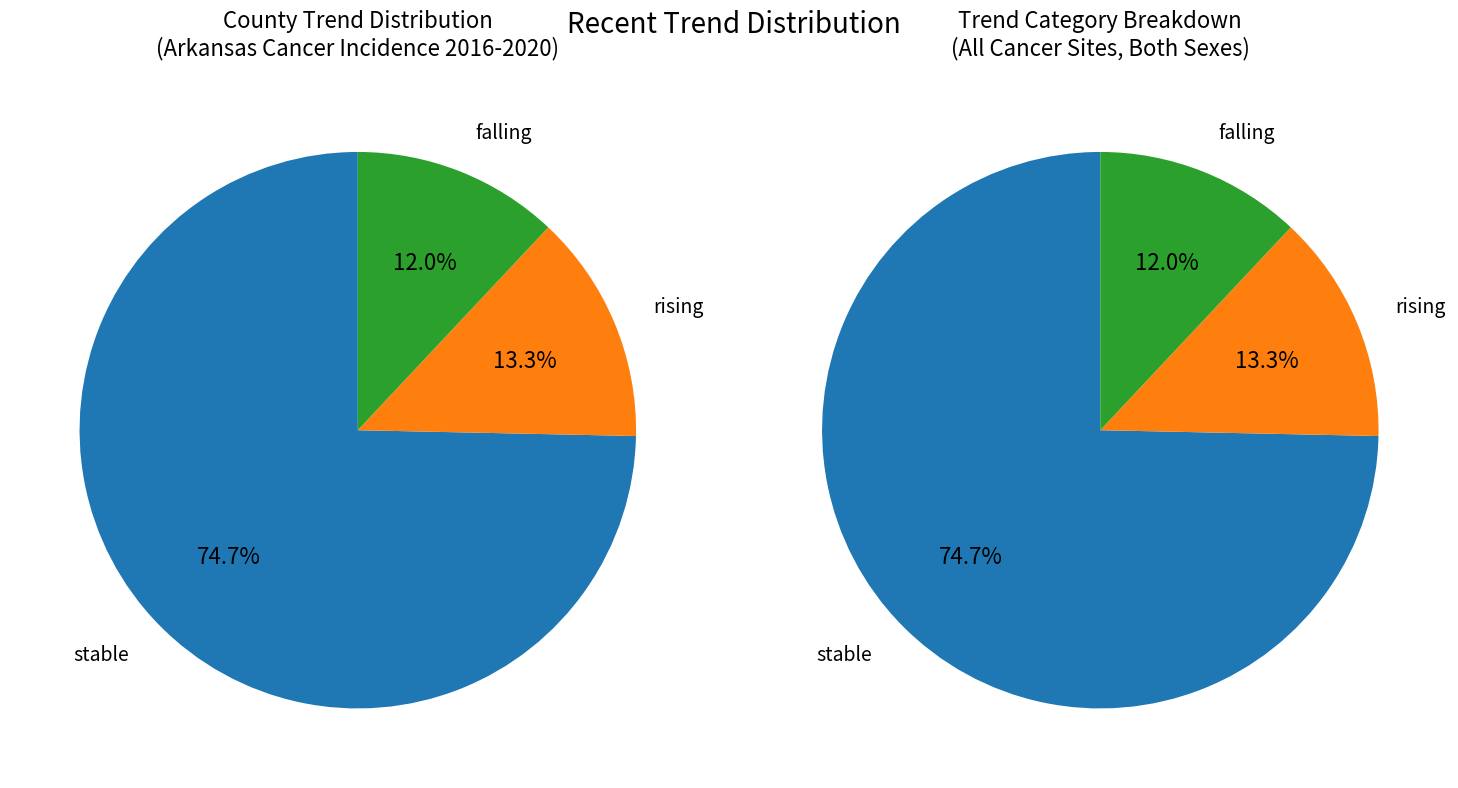

Count the number of slices in the pie.

3